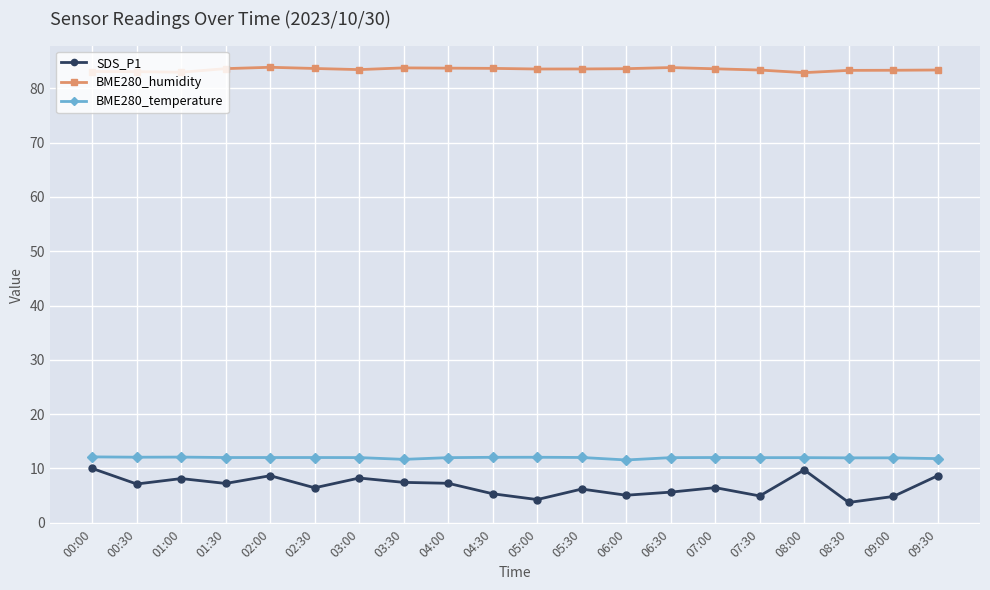

List the series in order of their peak value, highest first.

BME280_humidity, BME280_temperature, SDS_P1